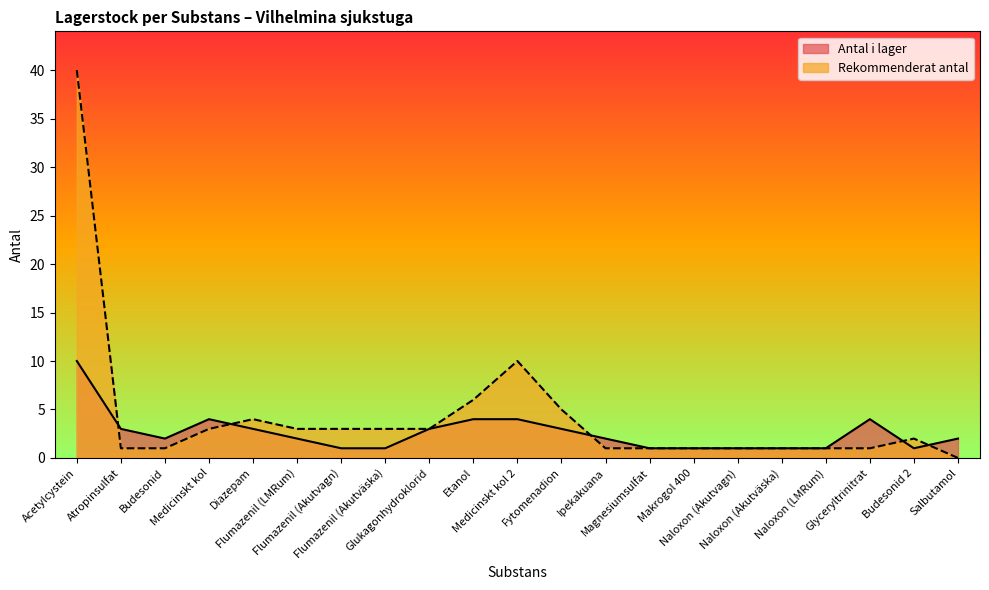

Does the chart display data point markers on the line(s)?

No